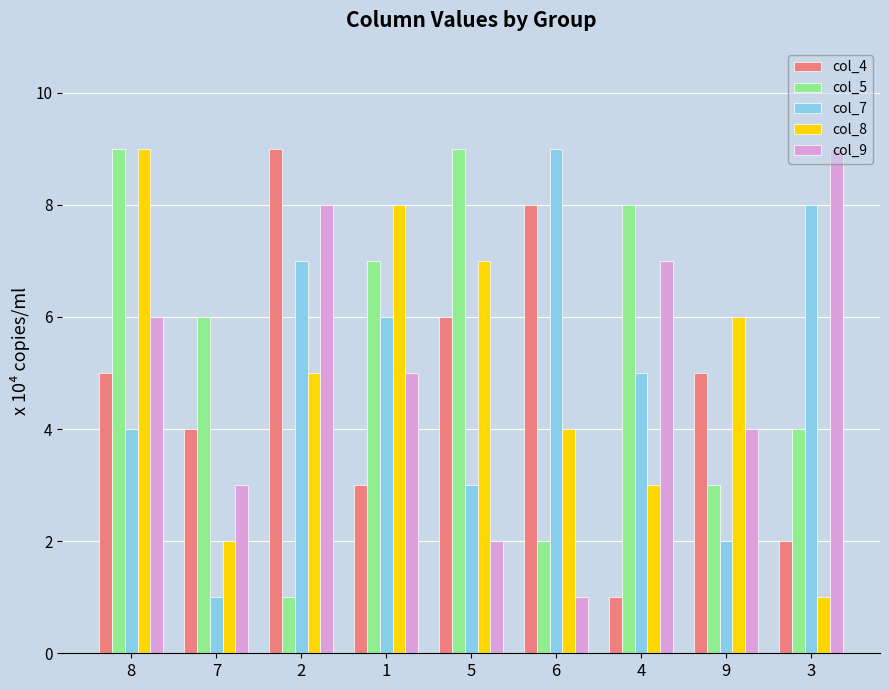

Where is col_7 nearest to the value 5?

4